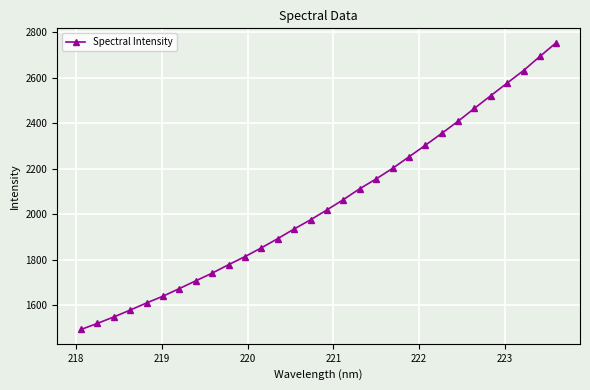

What is the value of the 5th point from the left?

1610.0